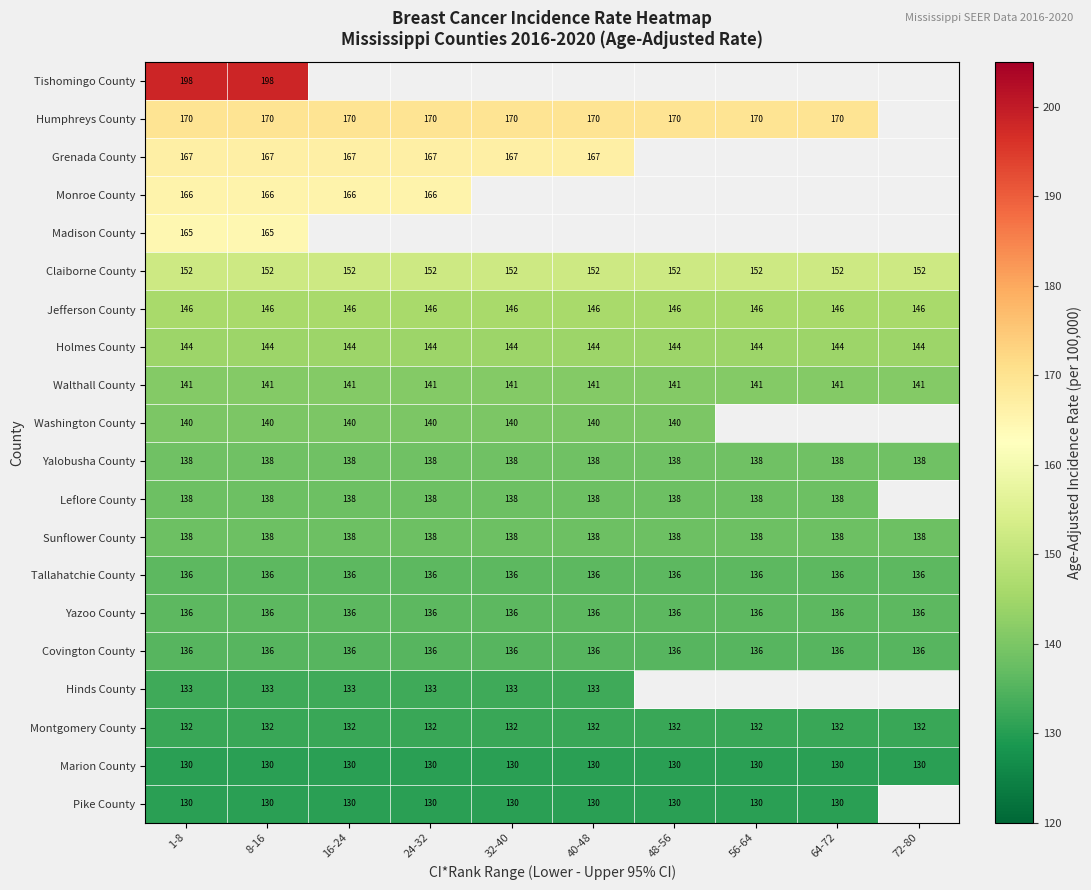

What is the average value of the Tallahatchie County series?

136.0